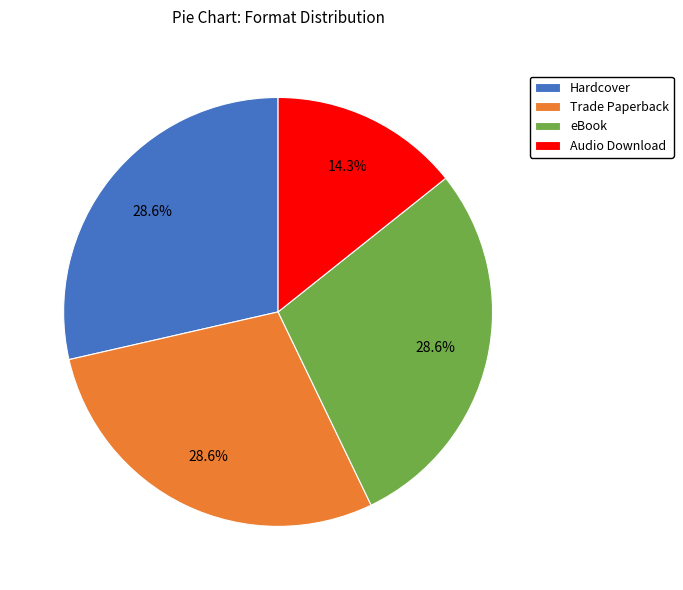

To the nearest percent, what is the combined percentage of Trade Paperback and eBook?

57%